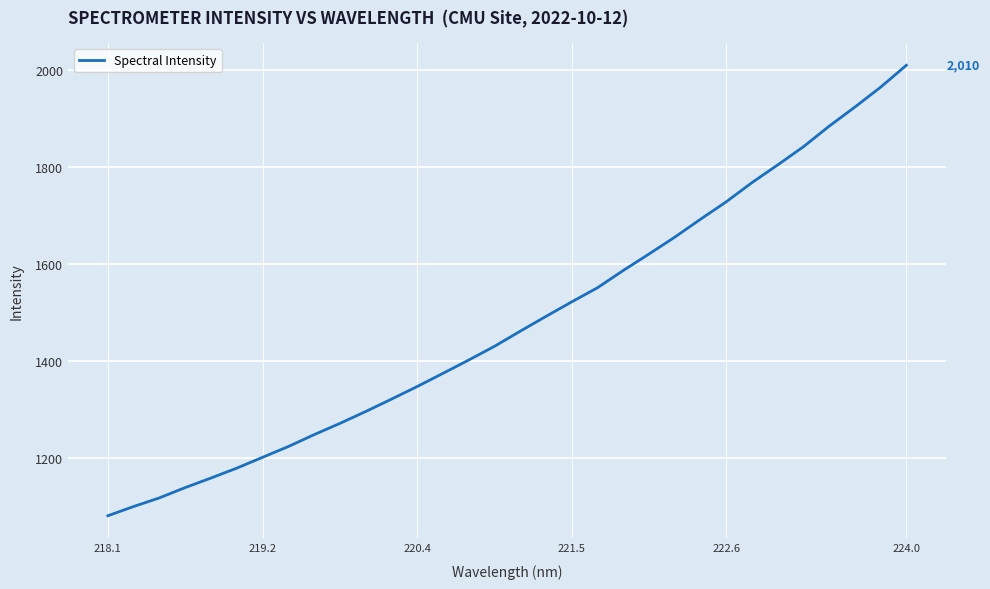

What is the smallest value displayed?

1080.5